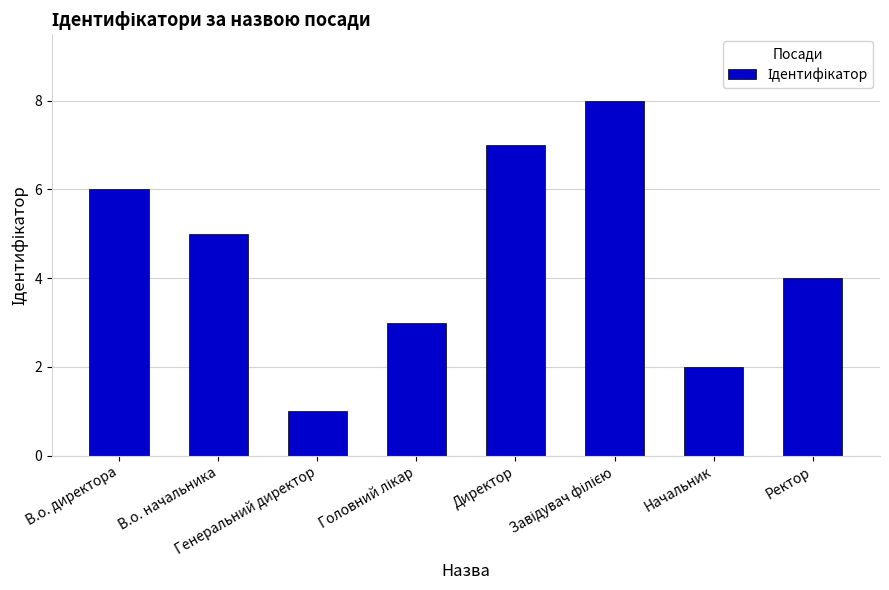

What position from the left is В.о. директора?

1